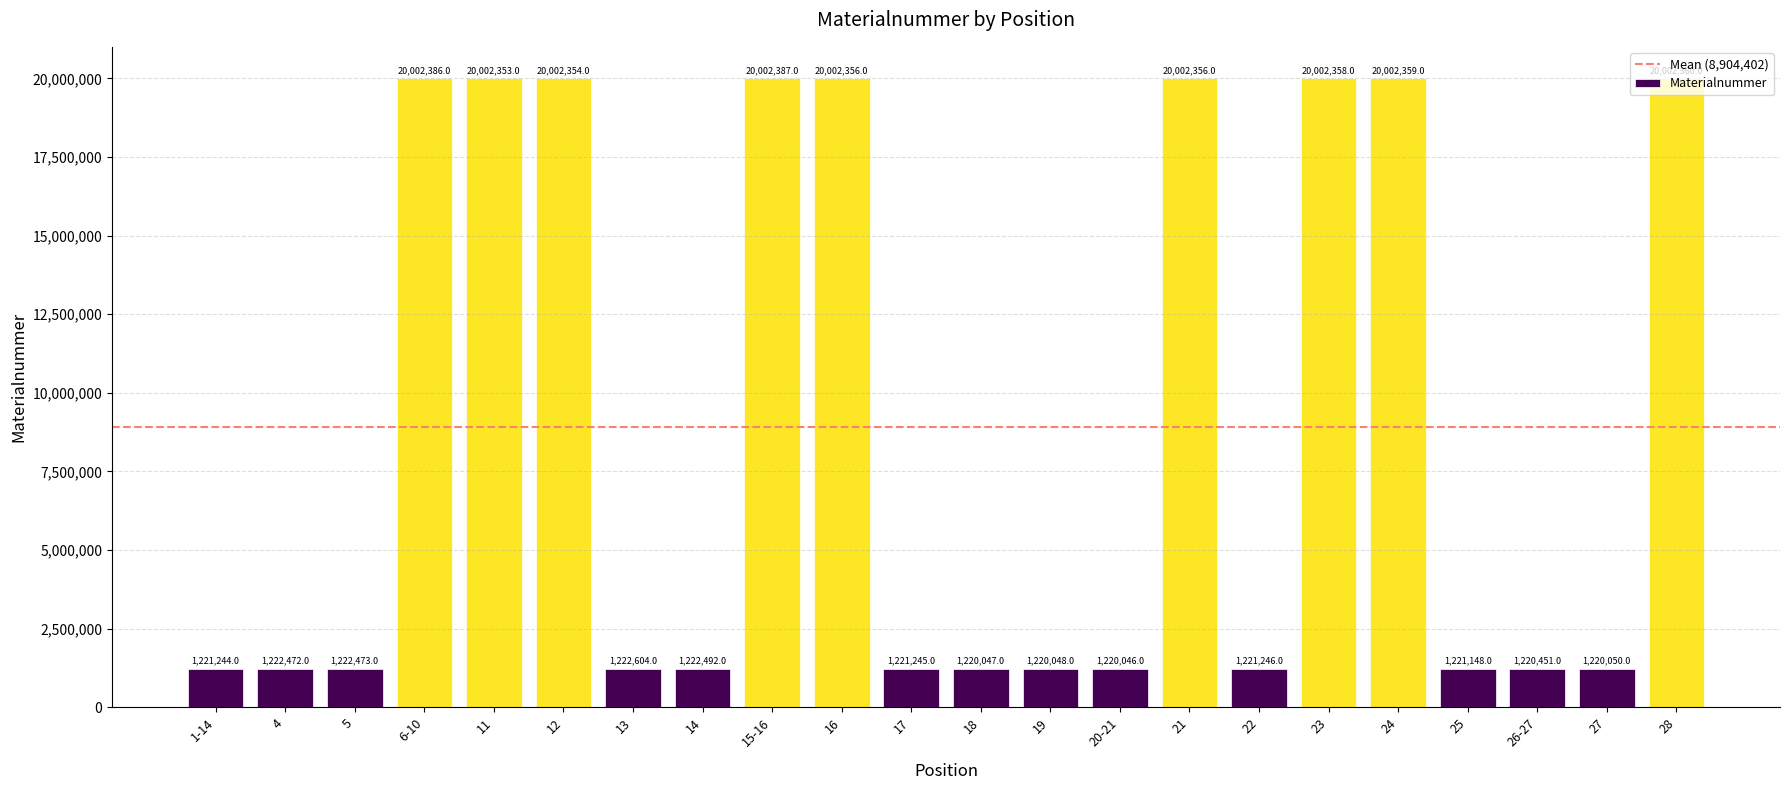

What is the value of the 15th bar from the left?

20002356